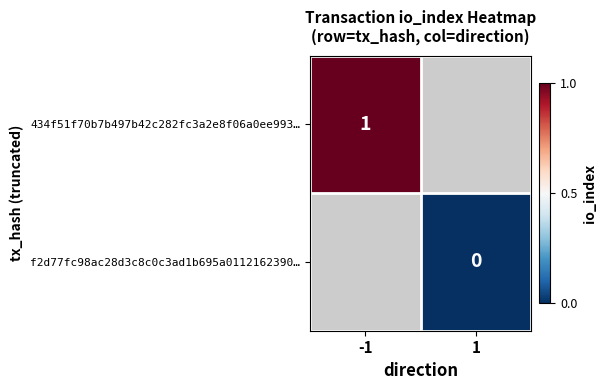

At which label does 434f51f70b7b497b42c282fc3a2e8f06a0ee993… reach its minimum?

-1